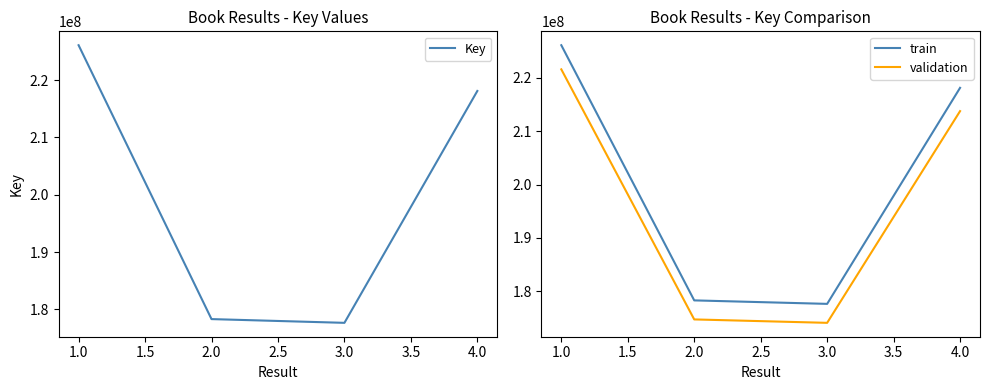

What is the smallest value displayed?

174099746.9